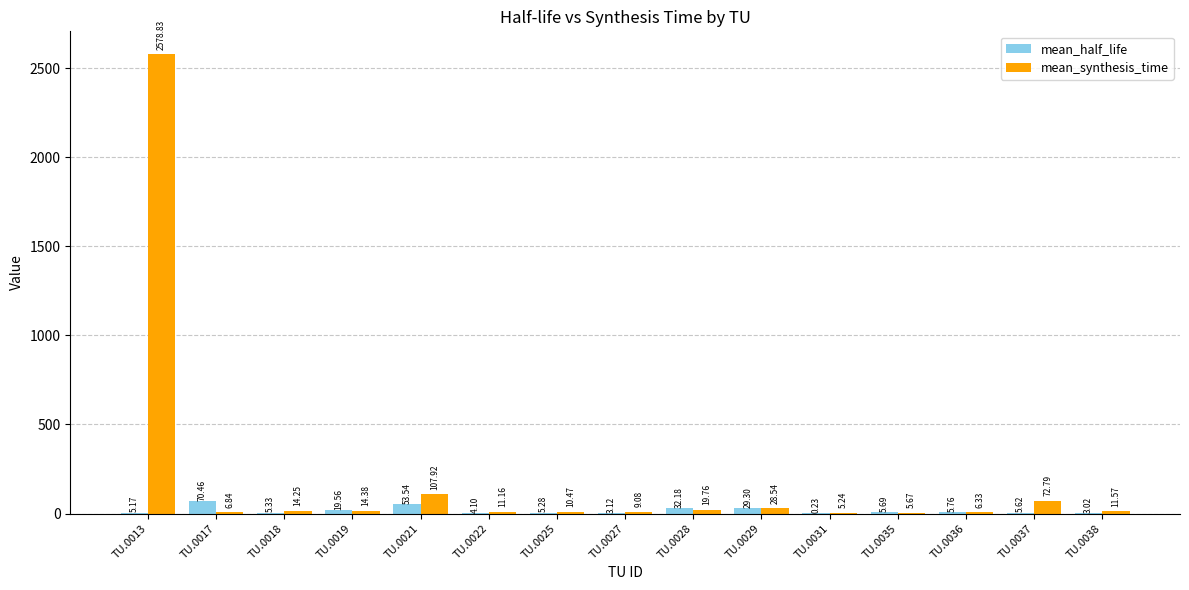

What is the total value across all series at TU.0038?

14.6